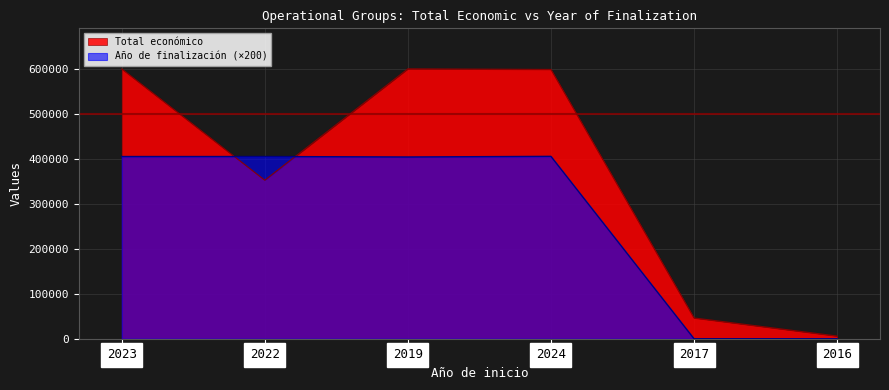

What position from the left is 2024?

4